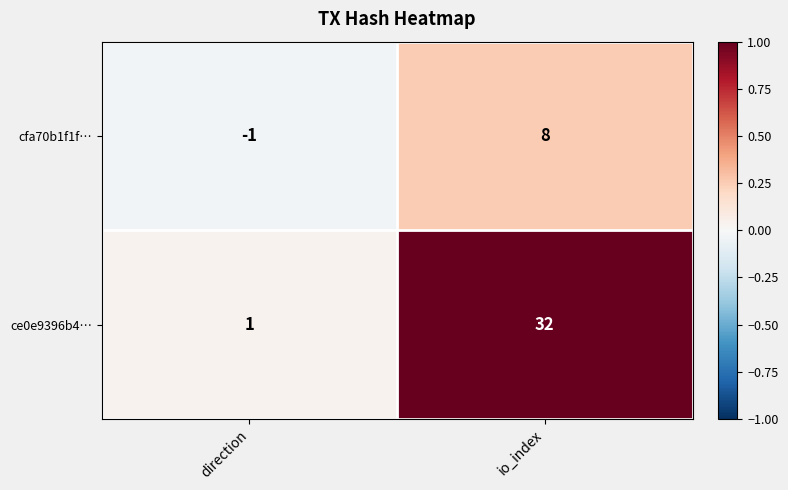

Which series changed the most between direction and io_index?

ce0e9396b4…